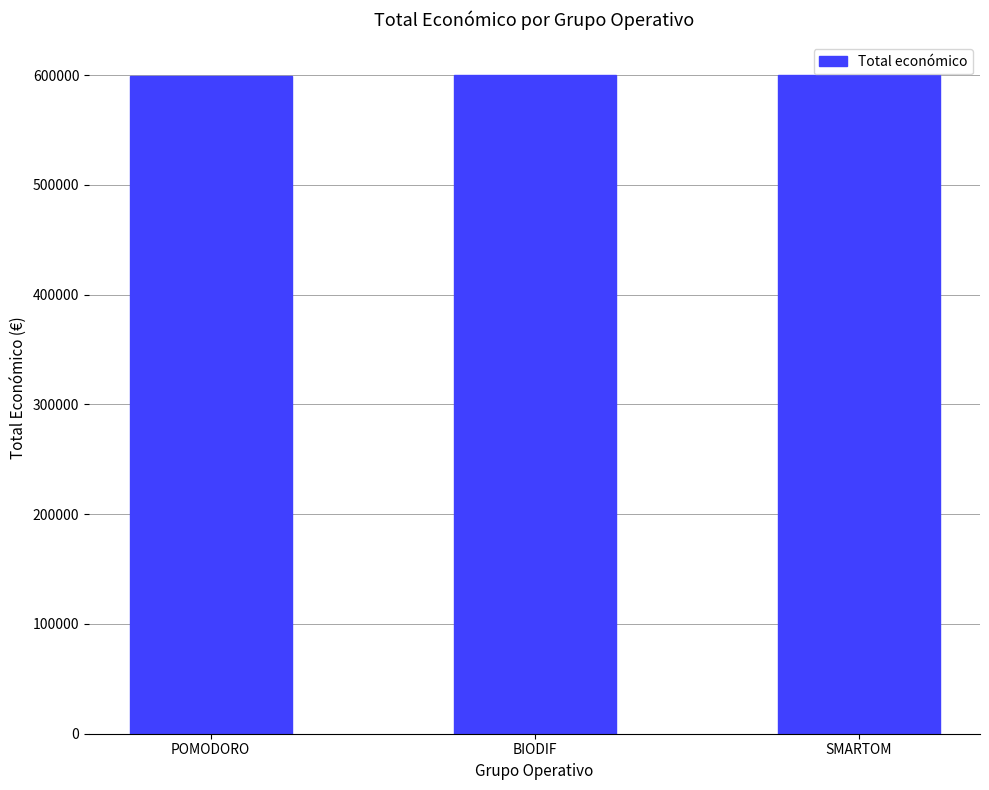

What is the ratio of the value at SMARTOM to the value at POMODORO?

1.0